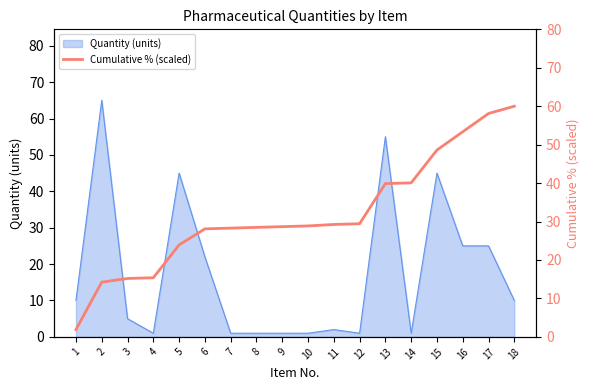

The chart shows a value of 40.1 at 14. True or false?

True